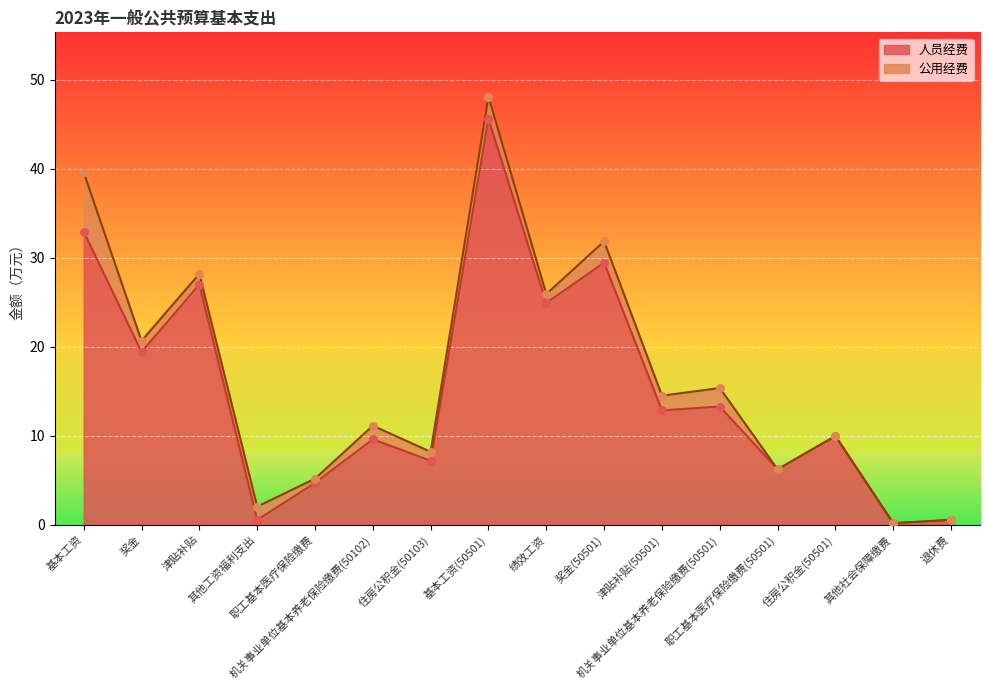

What is the change in value from 机关事业单位基本养老保险缴费(50102) to 绩效工资?

+15.3